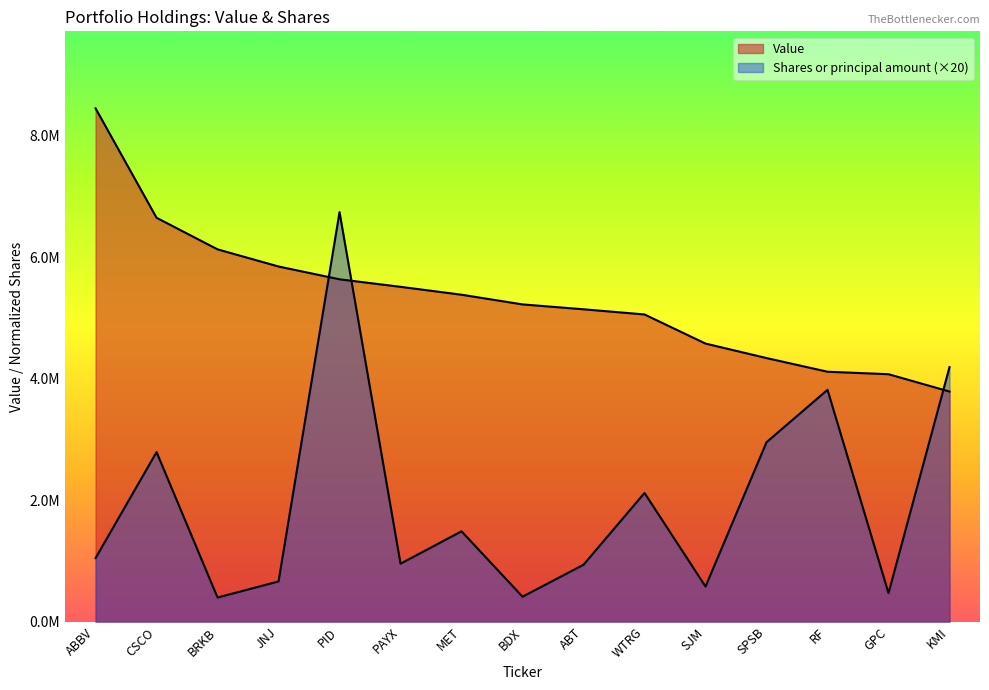

How many times do Shares or principal amount and Value cross each other?

3